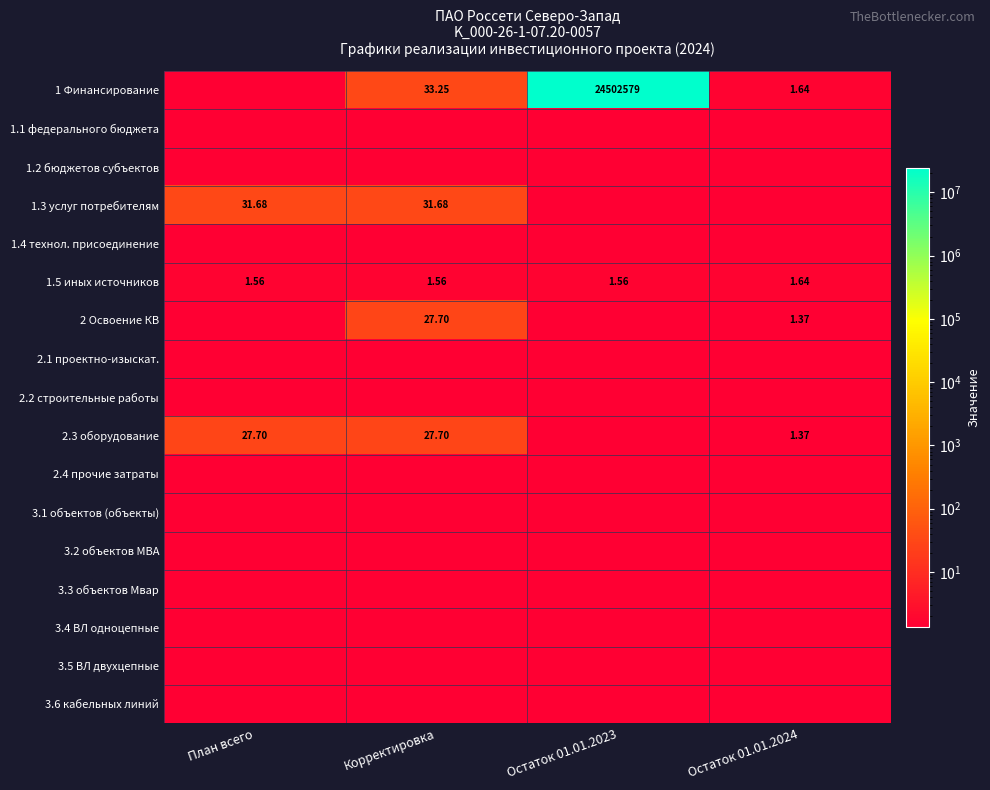

Rank the series at План всего from lowest to highest value.

1 Финансирование, 1.1 федерального бюджета, 1.2 бюджетов субъектов, 1.4 технол. присоединение, 2 Освоение КВ, 2.1 проектно-изыскат., 2.2 строительные работы, 2.4 прочие затраты, 3.1 объектов (объекты), 3.2 объектов МВА, 3.3 объектов Мвар, 3.4 ВЛ одноцепные, 3.5 ВЛ двухцепные, 3.6 кабельных линий, 1.5 иных источников, 2.3 оборудование, 1.3 услуг потребителям